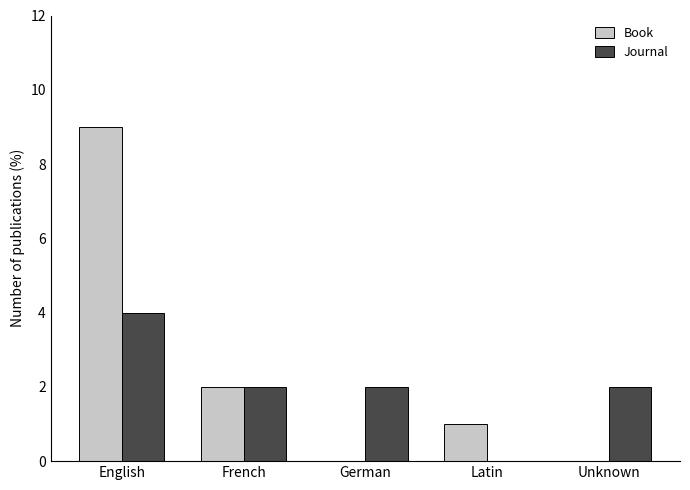

True or false: Journal has a value of 1 at Unknown.

False